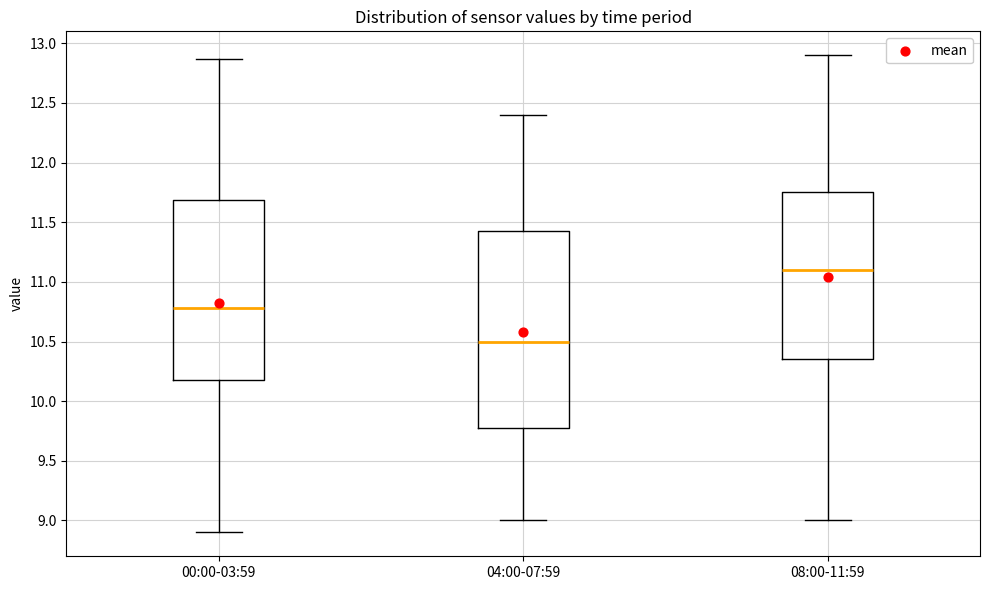

Where does the lower whisker of the box for 00:00-03:59 end on the y-axis? The values are not printed on the chart, so give them approximately, as read against the axis.

8.90